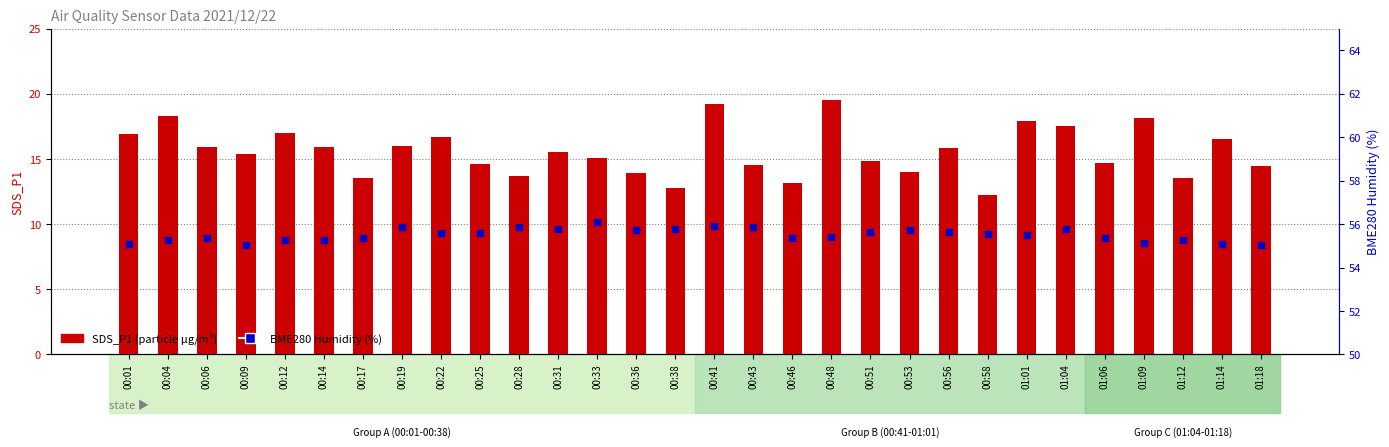

Is the value of SDS_P1 (particle count) at 00:36 greater than the value of BME280_humidity (%) at 01:18?

No